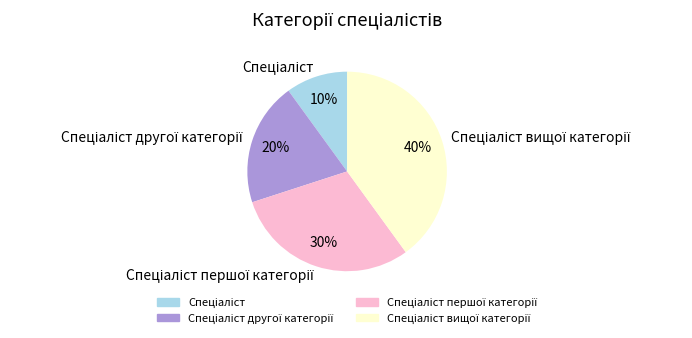

Is there any slice that represents more than half of the pie?

No